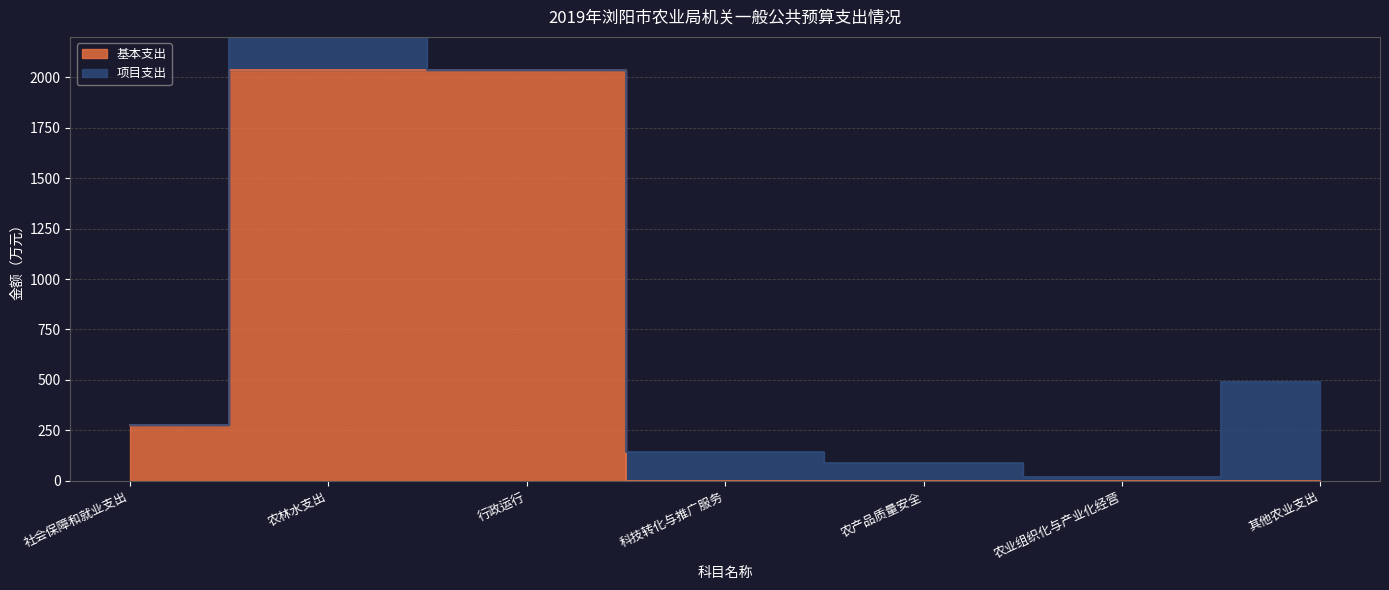

Is it true that the value at 农业组织化与产业化经营 is -685.3?

False